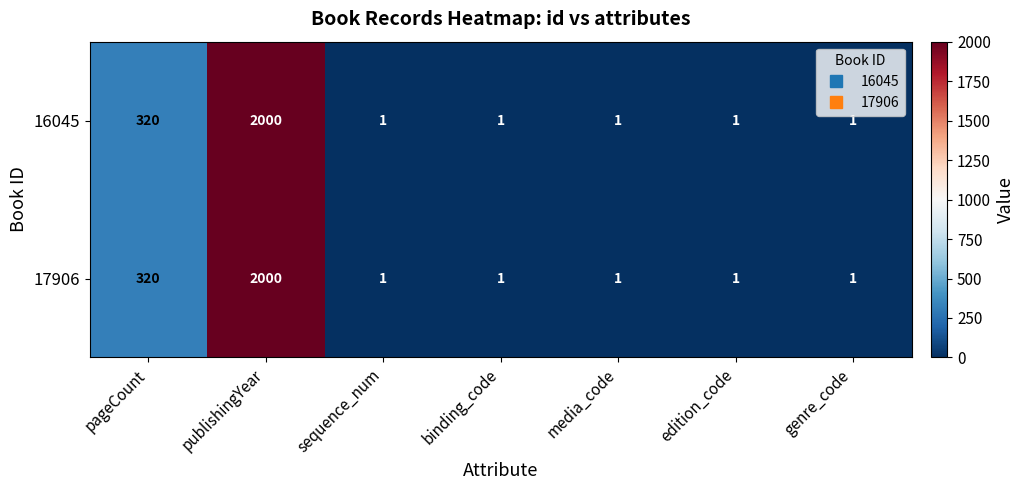

What is the maximum value shown in the chart?

2000